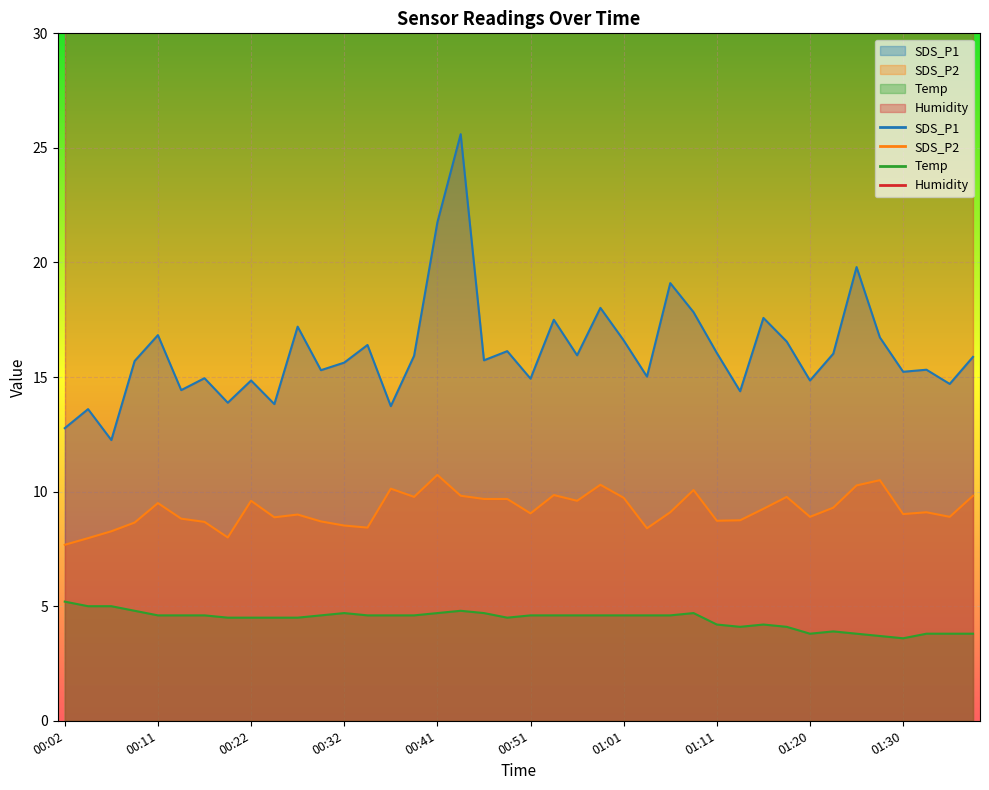

At which category does the chart reach its minimum across all series?

01:30